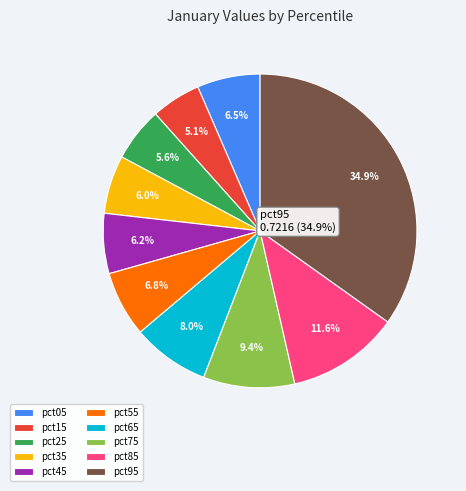

How many segments does this pie chart have?

10